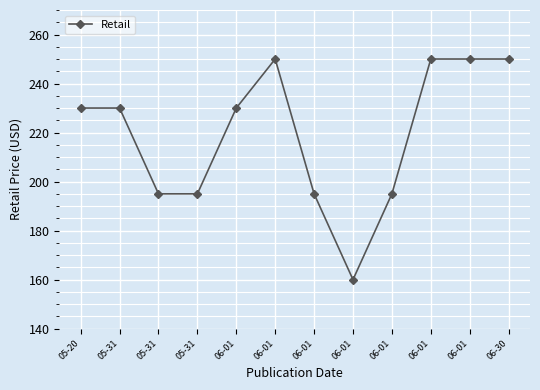

Count the number of categories in the chart.

12